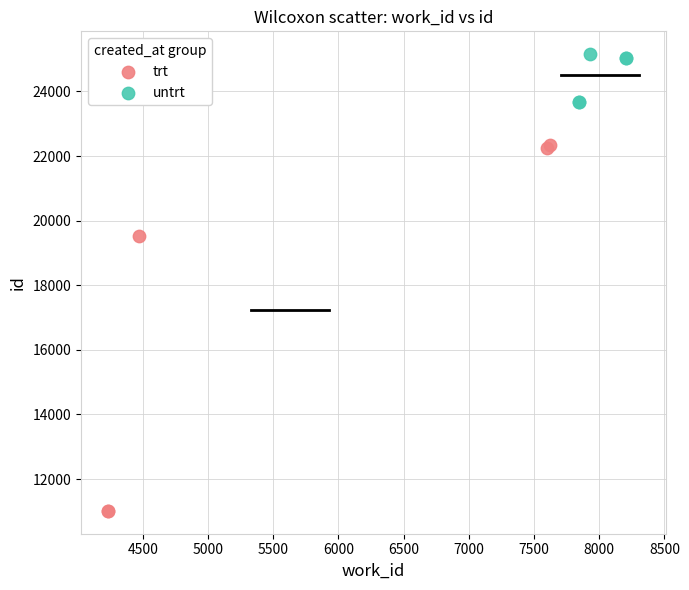

Which series has the widest spread of Y values?

trt